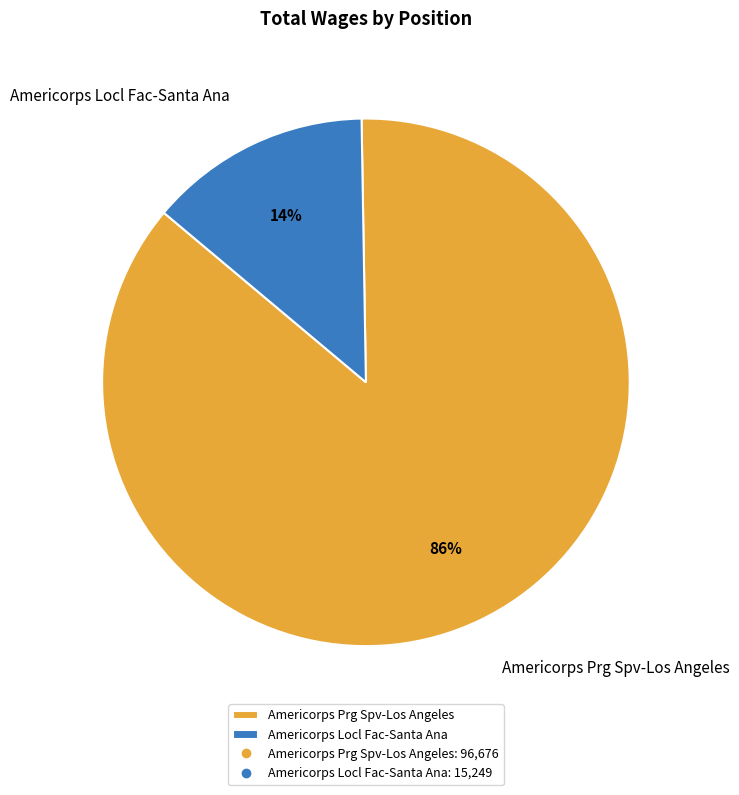

Which slice is the smallest?

Americorps Locl Fac-Santa Ana